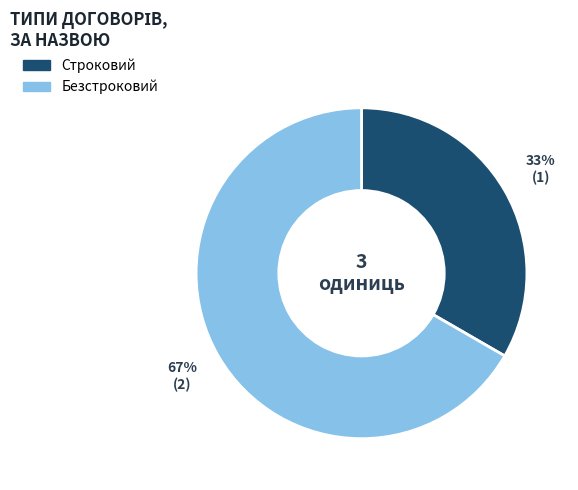

Which category has the biggest portion of the pie?

Безстроковий